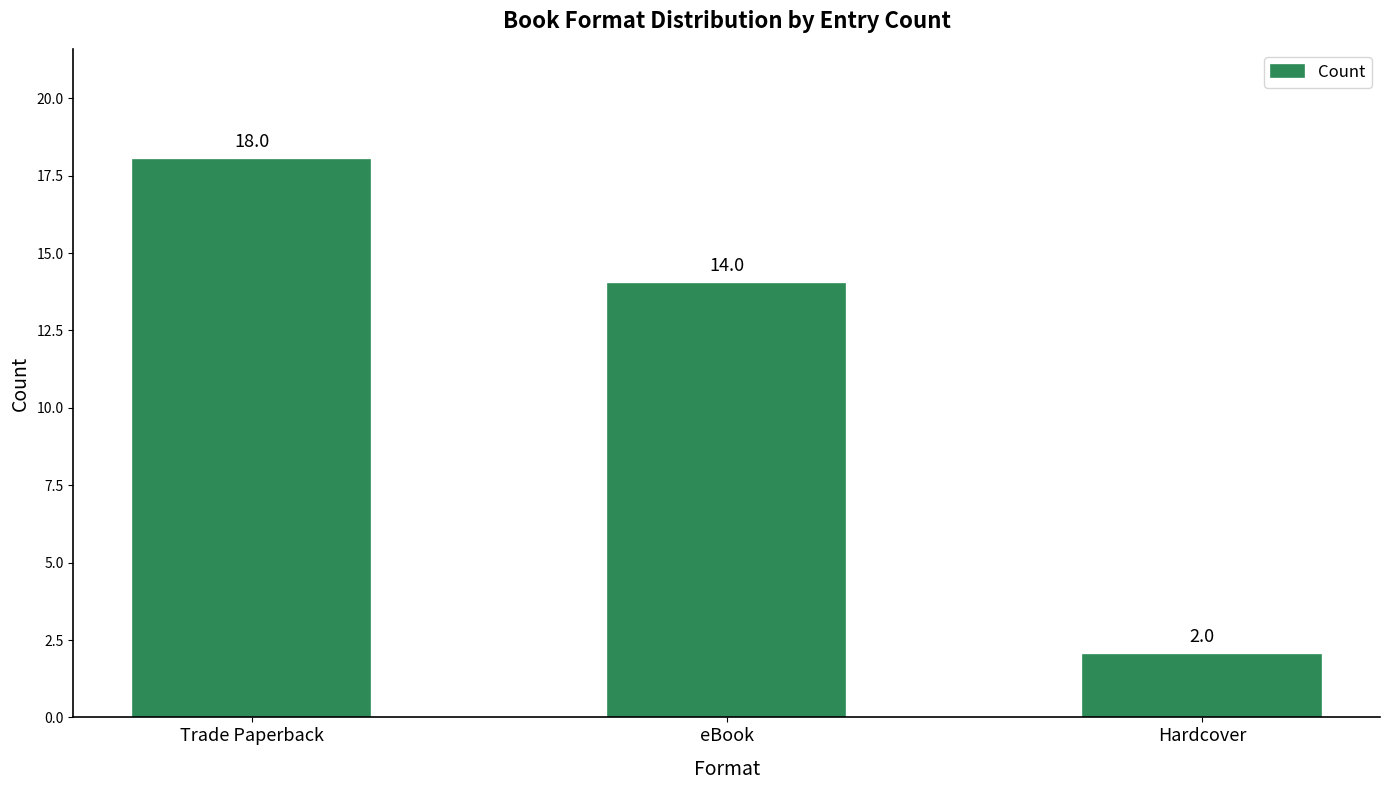

Reading left to right, what are all the values shown in this chart?

18	14	2